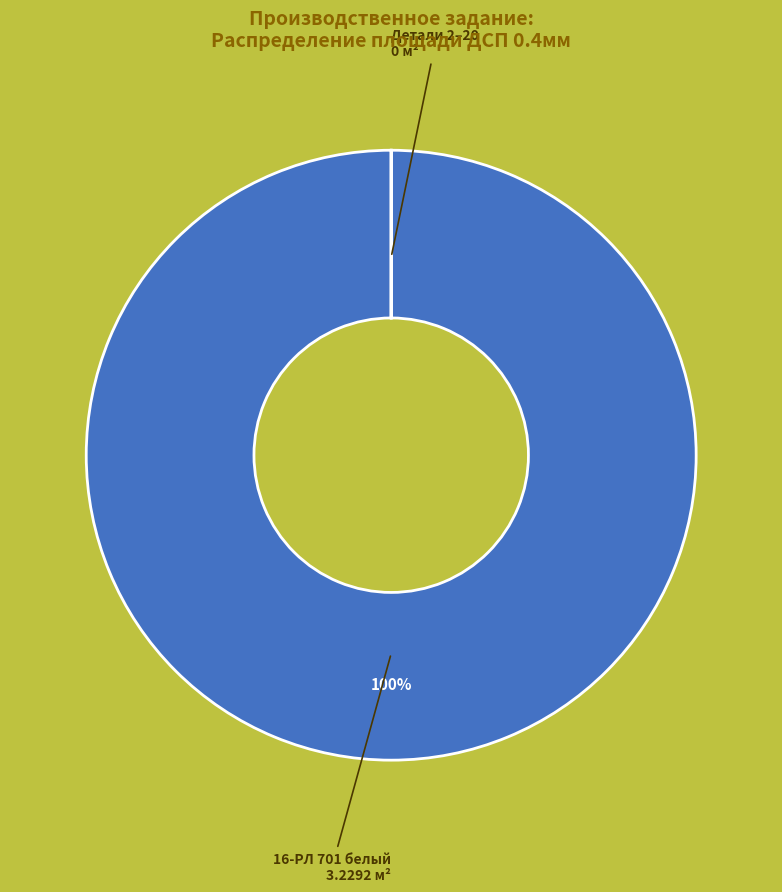

To the nearest percent, what is the average slice percentage?

50%